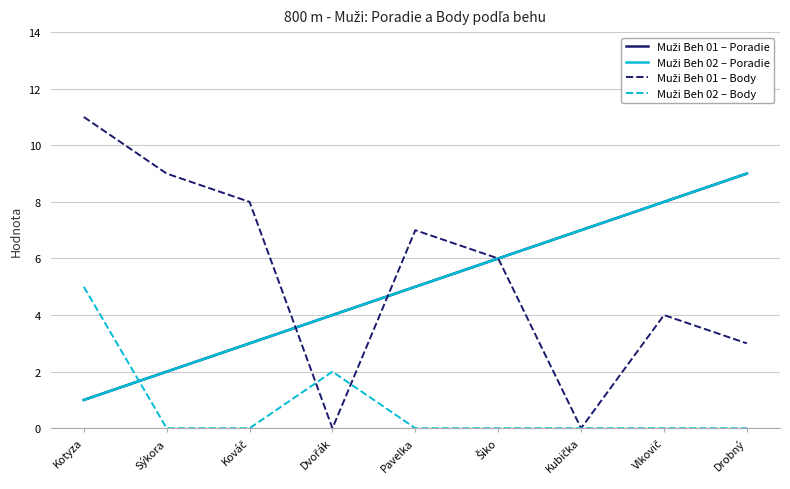

Reading left to right, list all the values displayed in this chart.

Muži Beh 01 – Poradie: Kotyza=1	Sýkora=2	Kováč=3	Dvořák=4	Pavelka=5	Šiko=6	Kubička=7	Vlkovič=8	Drobný=9
Muži Beh 02 – Poradie: Kotyza=1	Sýkora=2	Kováč=3	Dvořák=4	Pavelka=5	Šiko=6	Kubička=7	Vlkovič=8	Drobný=9
Muži Beh 01 – Body: Kotyza=11	Sýkora=9	Kováč=8	Dvořák=0	Pavelka=7	Šiko=6	Kubička=0	Vlkovič=4	Drobný=3
Muži Beh 02 – Body: Kotyza=5	Sýkora=0	Kováč=0	Dvořák=2	Pavelka=0	Šiko=0	Kubička=0	Vlkovič=0	Drobný=0